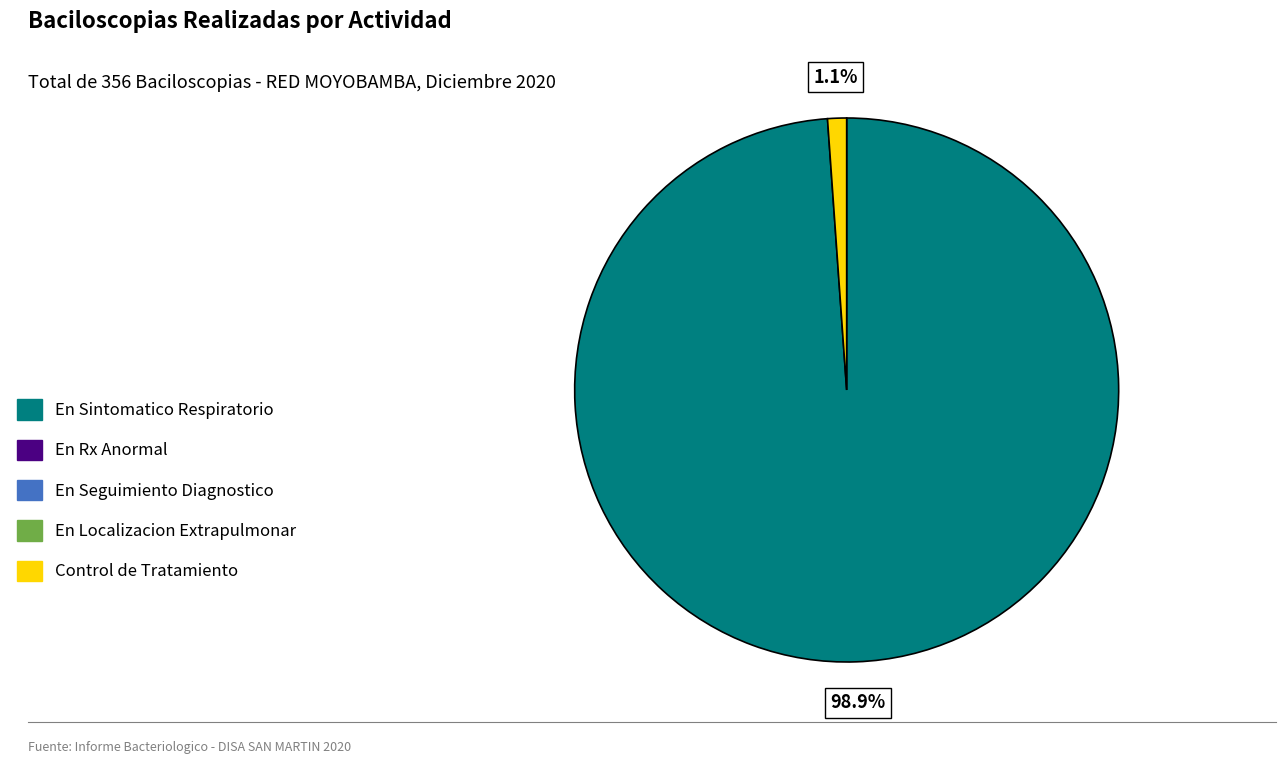

How many slices are in this pie chart?

2